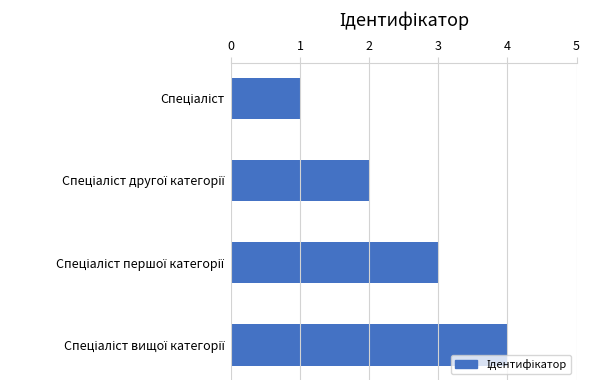

What is the sum of all values?

10